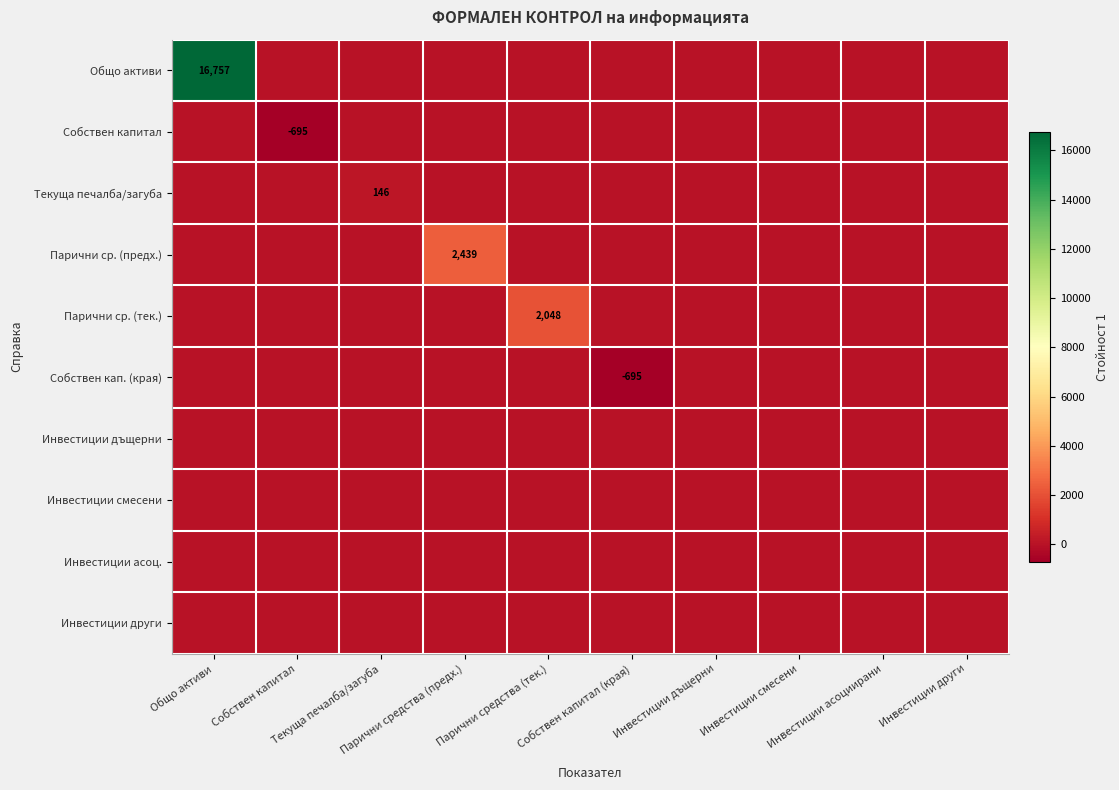

At which label does Инвестиции смесени reach its peak?

Общо активи